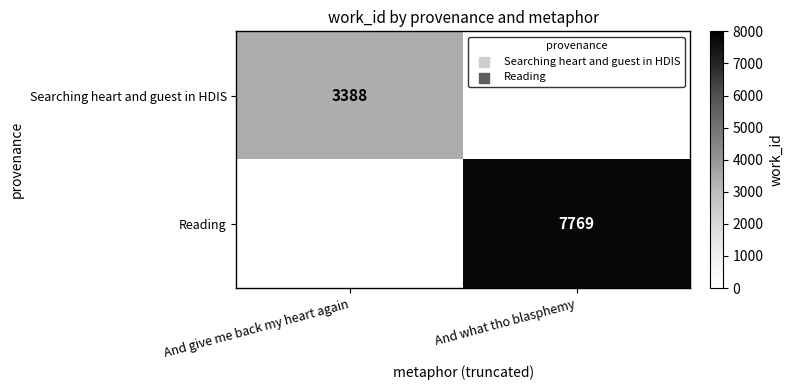

The Searching heart and guest in HDIS series shows 3388 at And give me back my heart again. True or false?

True